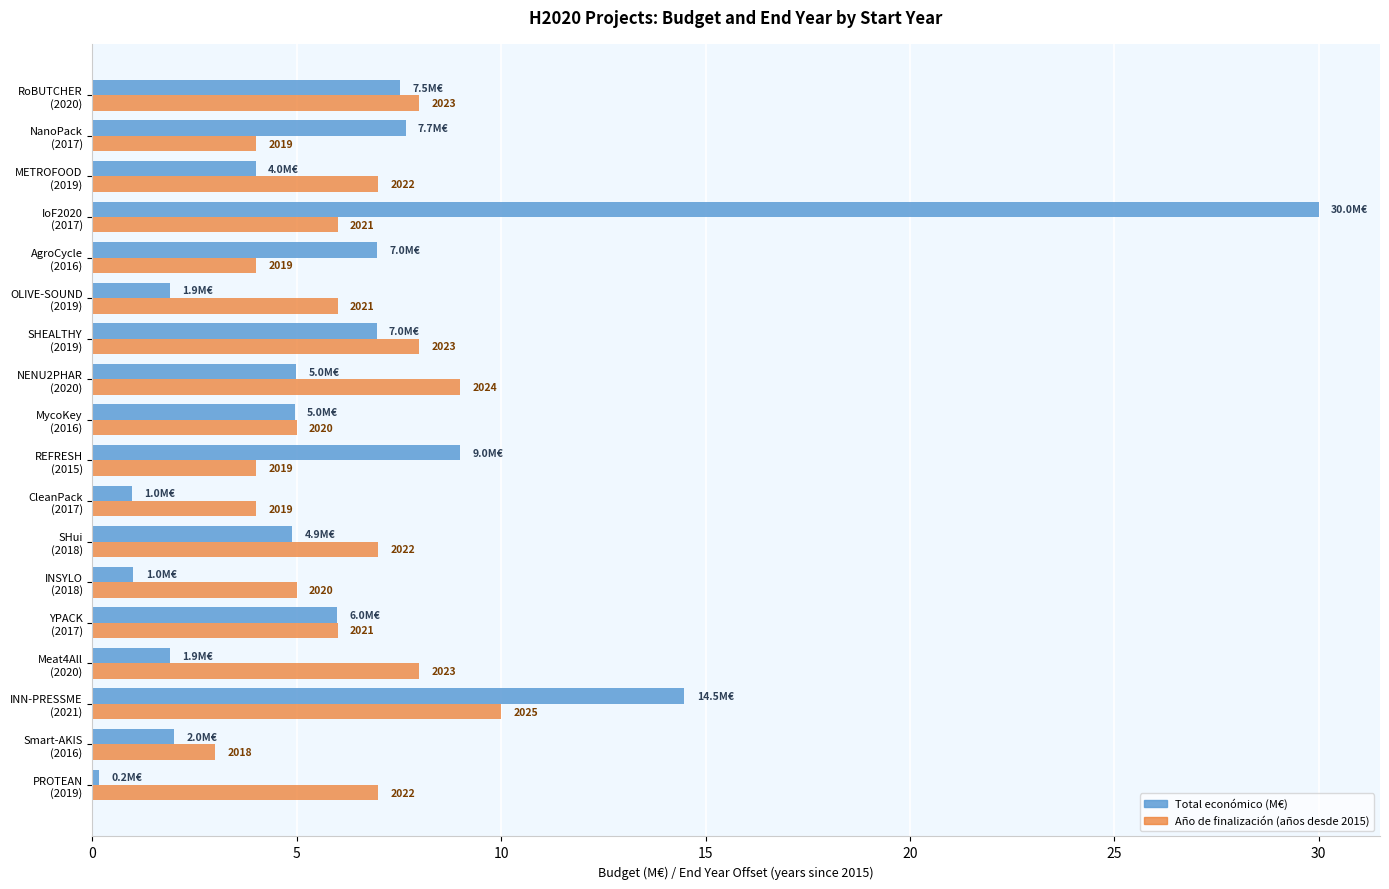

At how many categories does at least one series exceed 18?

1